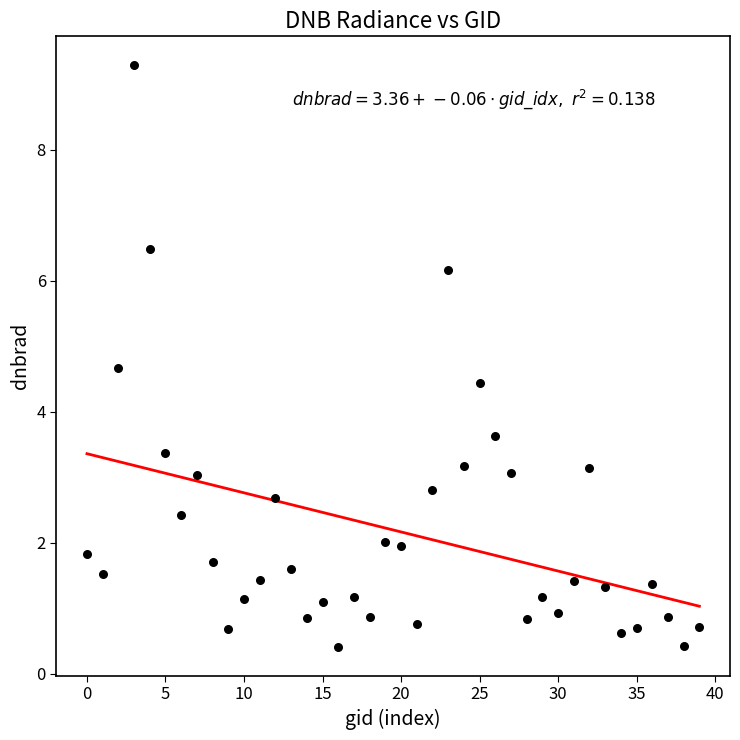

What is the range of Y values (max minus min)?

8.9